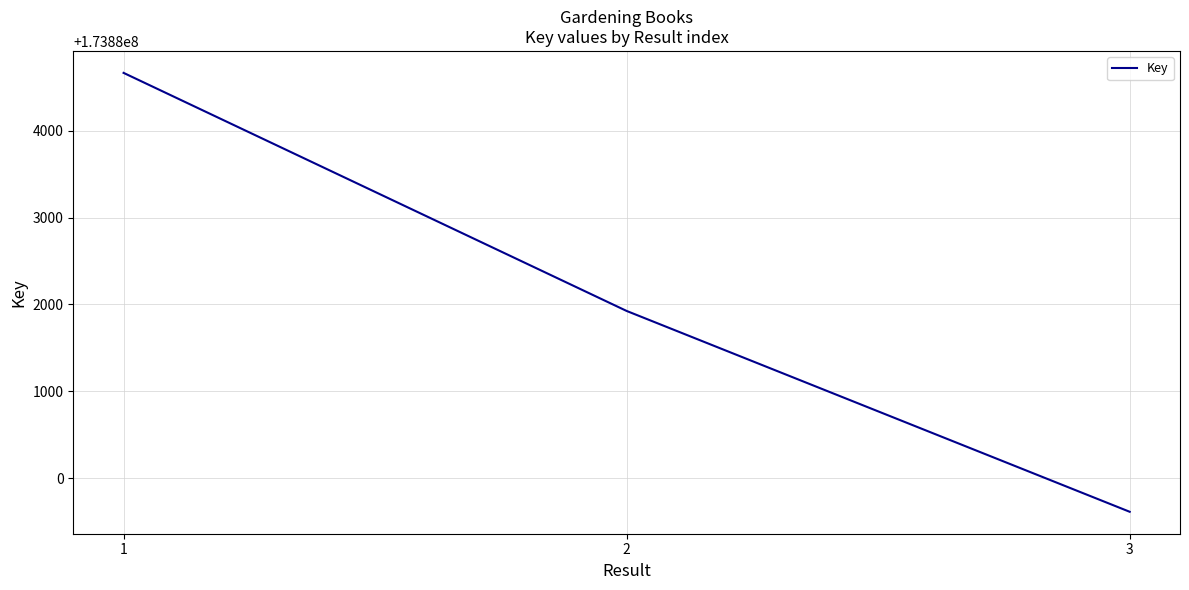

Reading left to right, what are all the values shown in this chart?

173884667	173881925	173879612